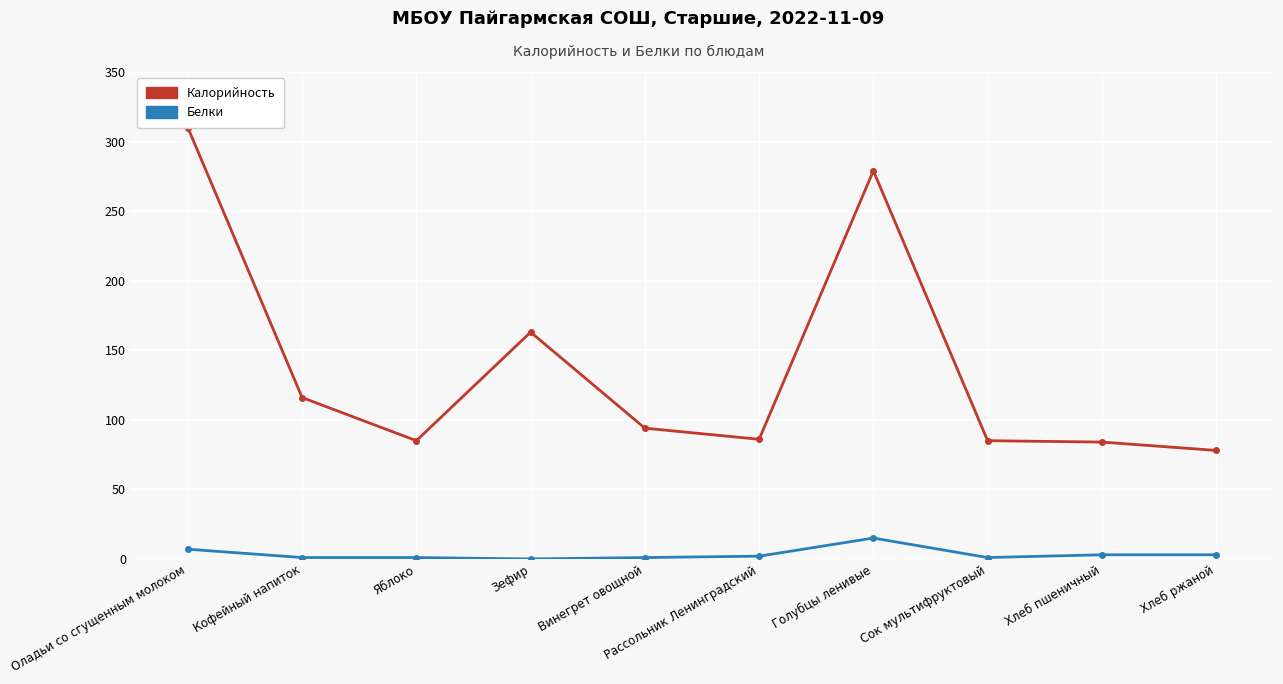

Rank the series by their average value, from lowest to highest.

Белки, Калорийность